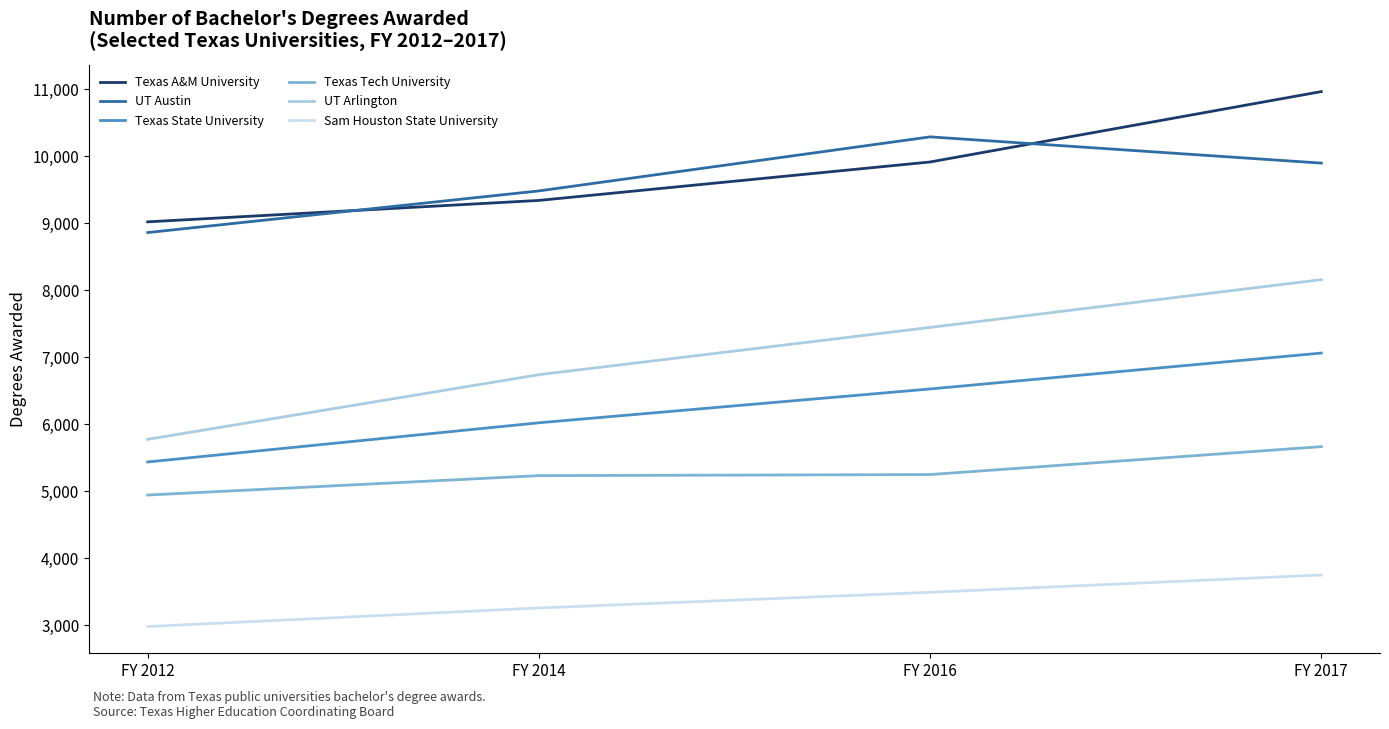

What is the greatest value displayed?

10965